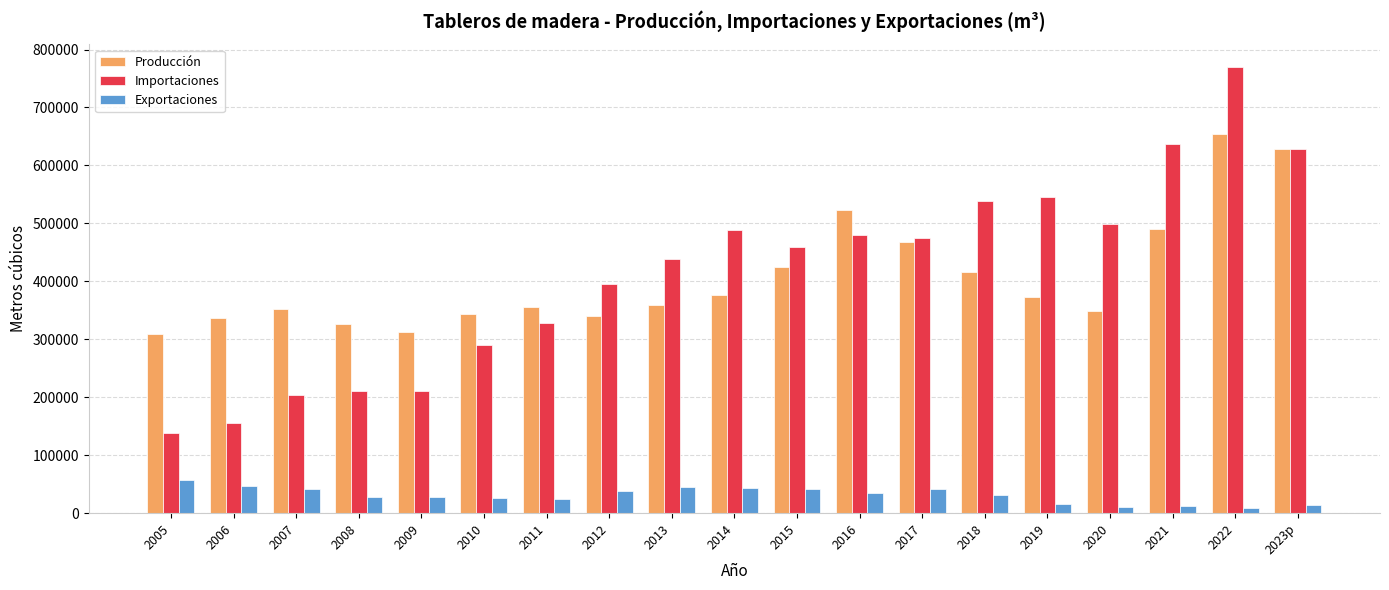

What are all the series names shown in the legend?

Producción, Importaciones, Exportaciones